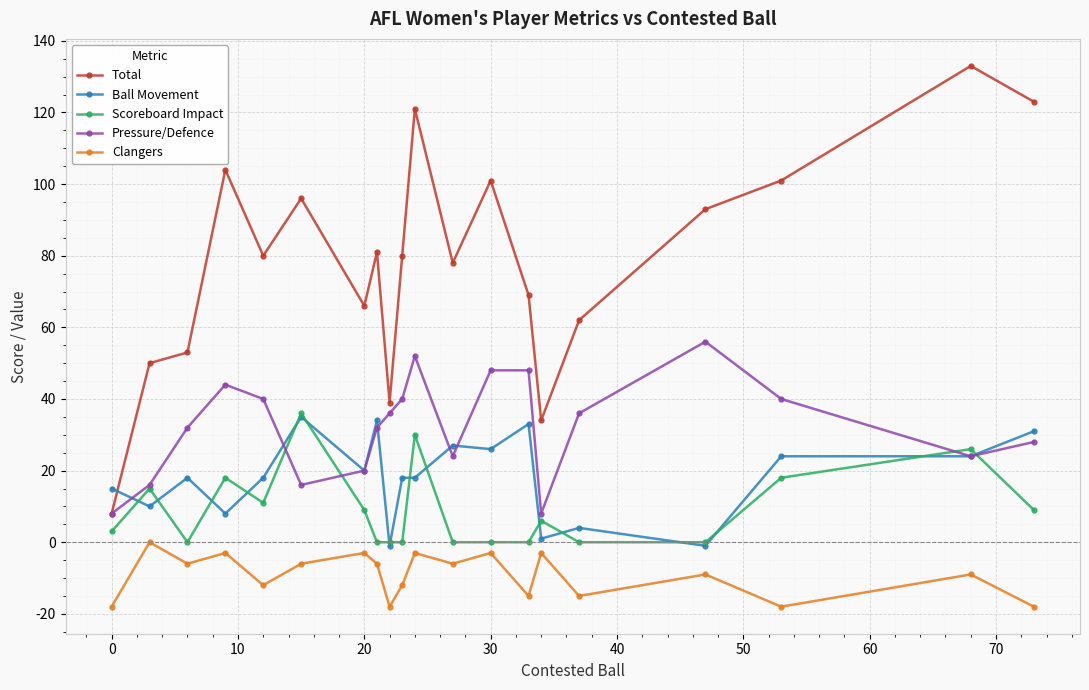

In Clangers, how many points are higher than both neighbors (excluding endpoints)?

8